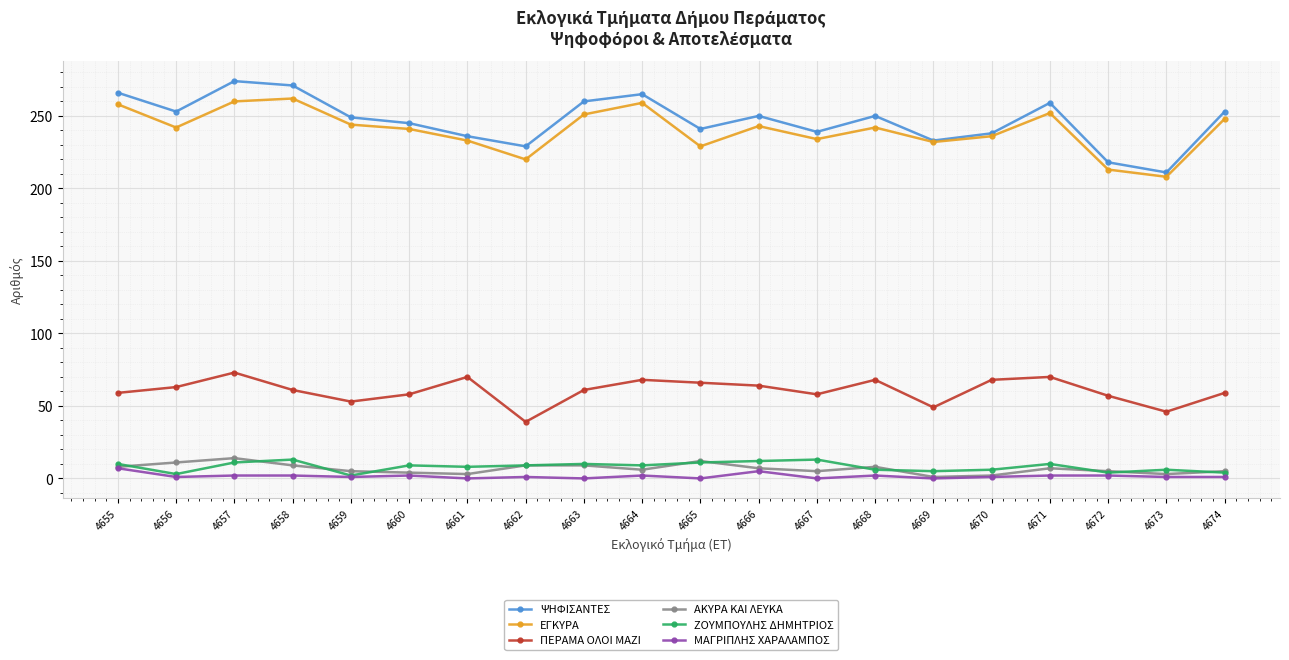

What is the difference between the highest and lowest values at 4666?

245